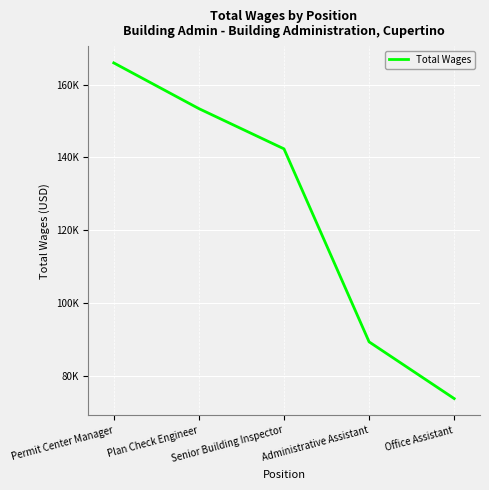

Does the chart display data point markers on the line(s)?

No